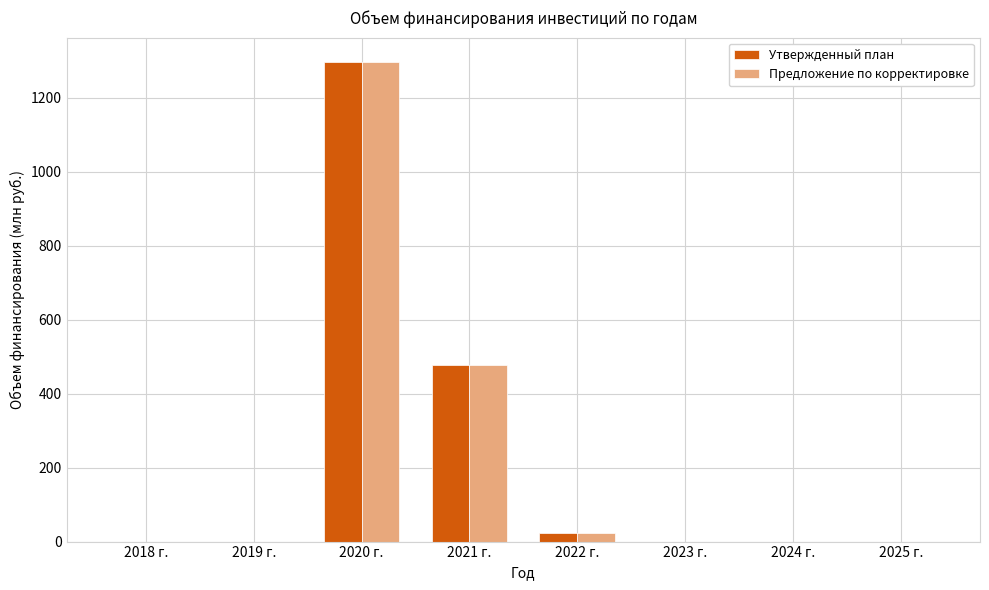

At which label is Предложение по корректировке closest to 648?

2021 г.